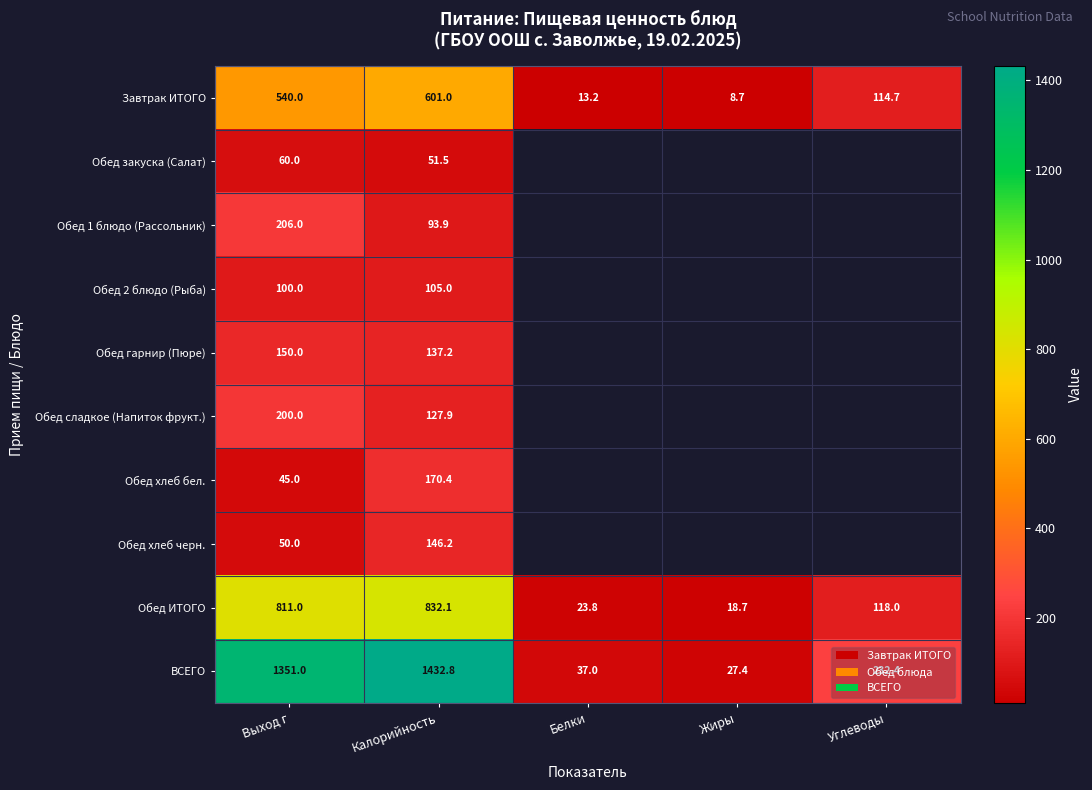

What is the maximum value shown in the chart?

1432.8